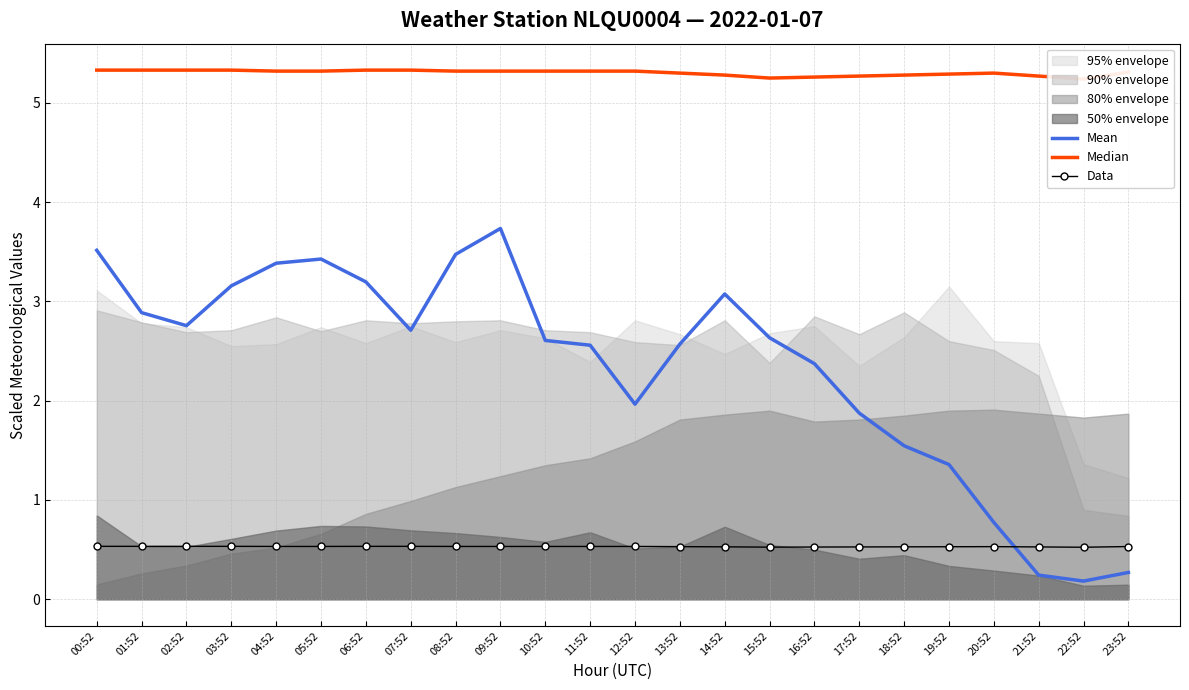

Is it true that Mean equals 3.5 at 08:52?

True